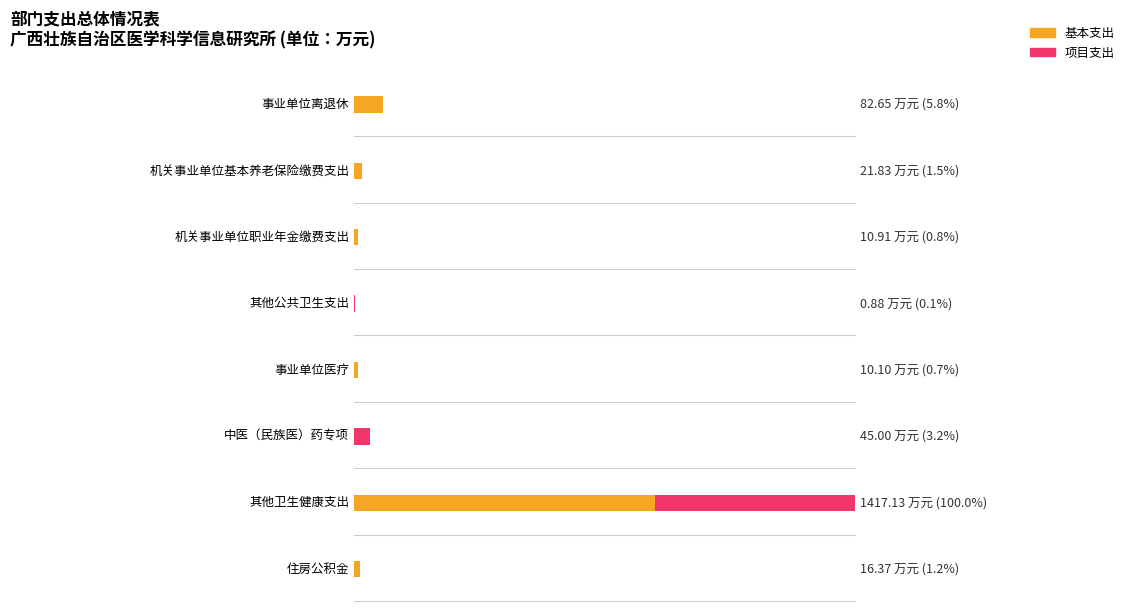

What is the highest value of the 基本支出 series?

852.5